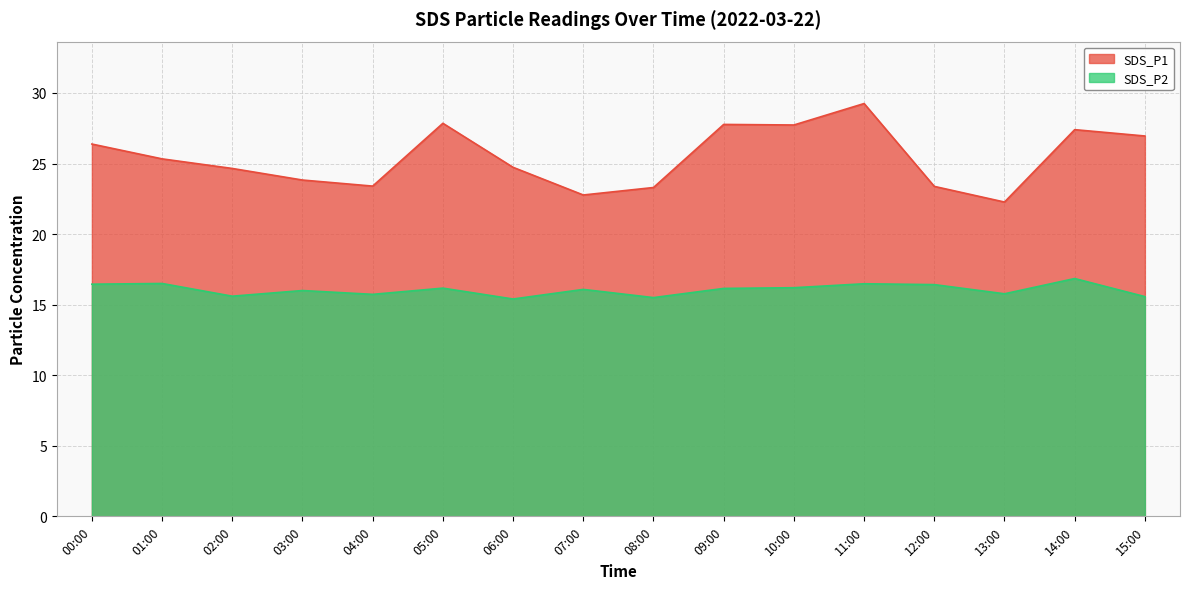

Between 01:00 and 07:00, which series saw the biggest shift?

SDS_P1